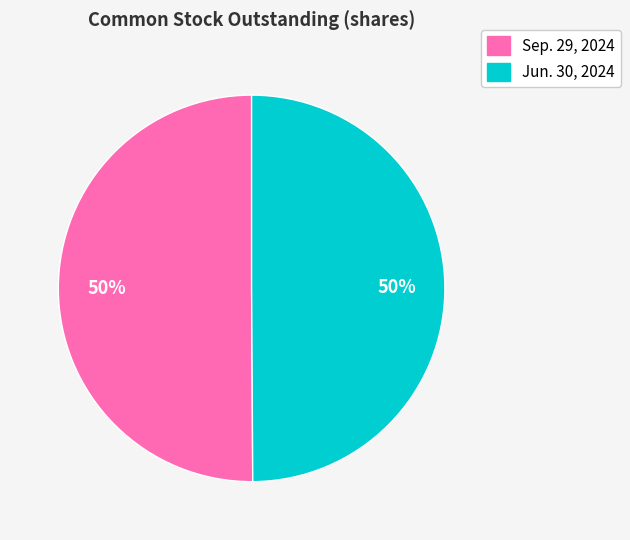

To the nearest percent, what percentage of the pie is Jun. 30, 2024?

50%